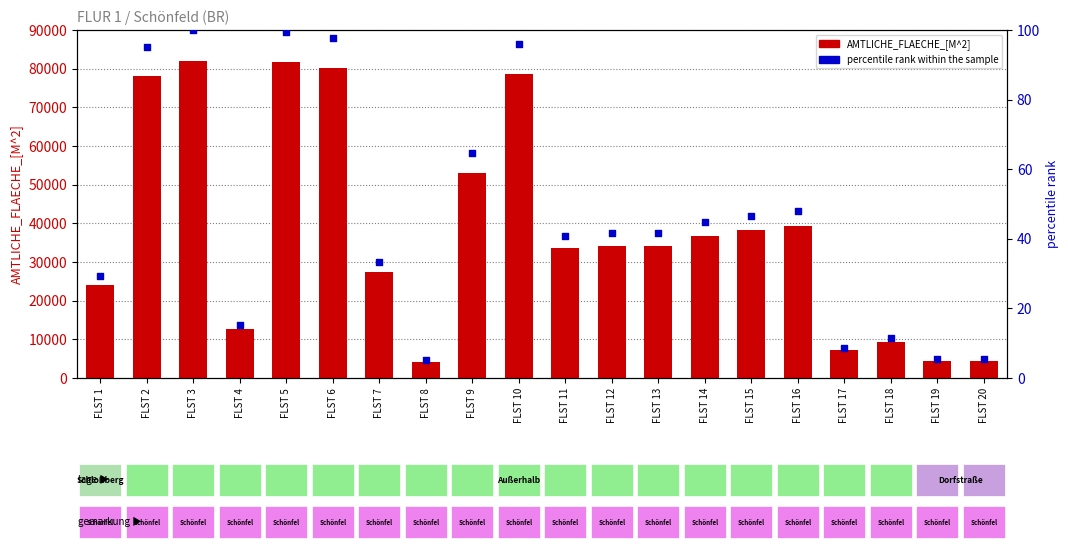

Is the value of percentile rank within the sample at FLST 18 greater than the value of AMTLICHE_FLAECHE_[M^2] at FLST 10?

No